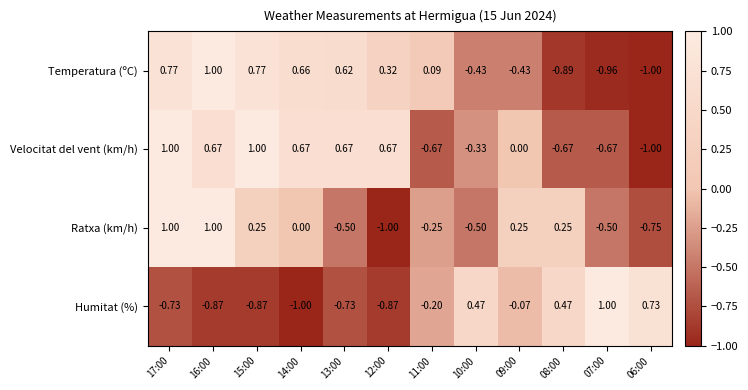

Which series changed the most between 14:00 and 06:00?

Humitat (%)